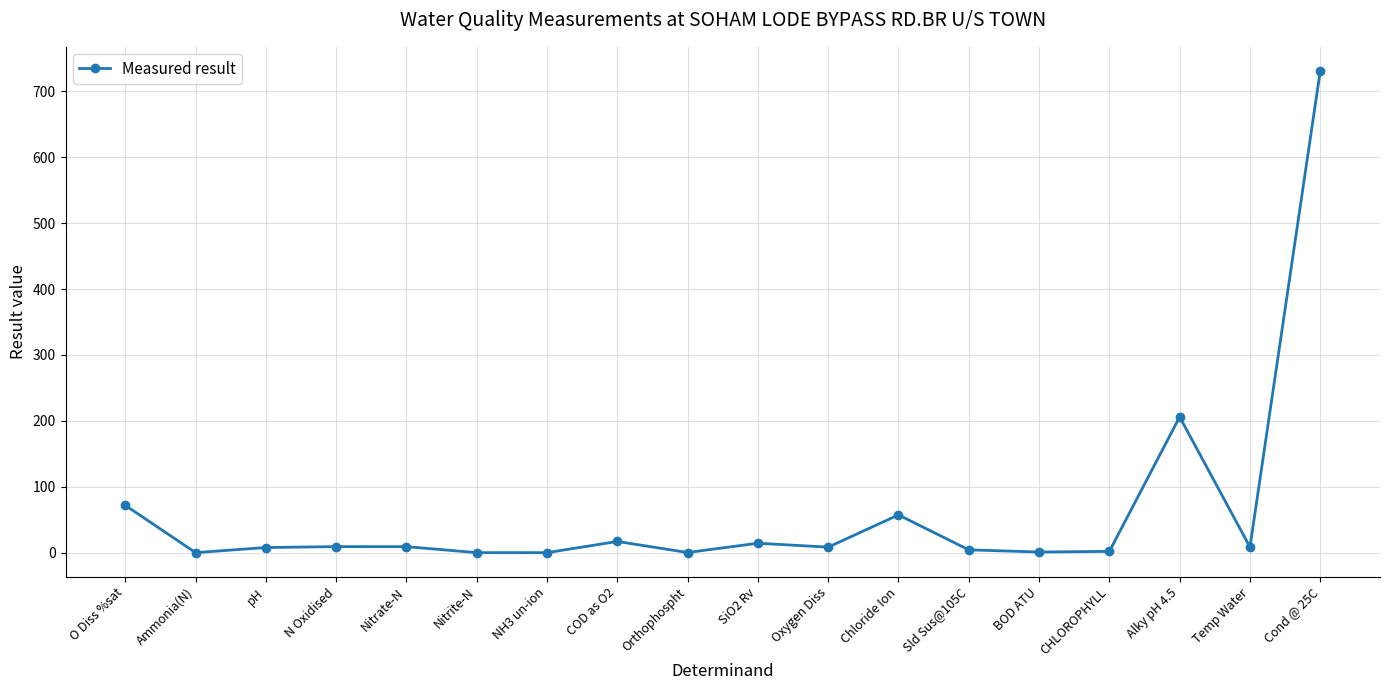

What is the sum of all values?

1147.8